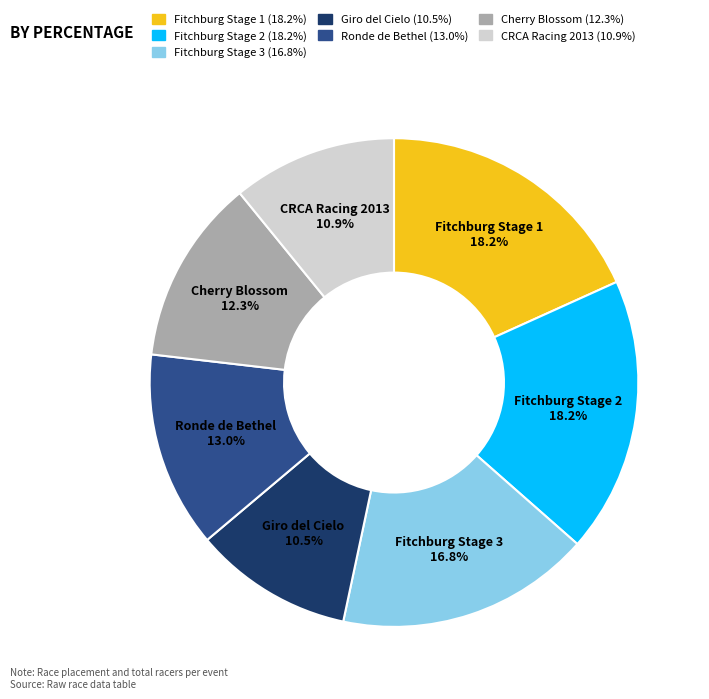

Is there any slice that represents more than half of the pie?

No